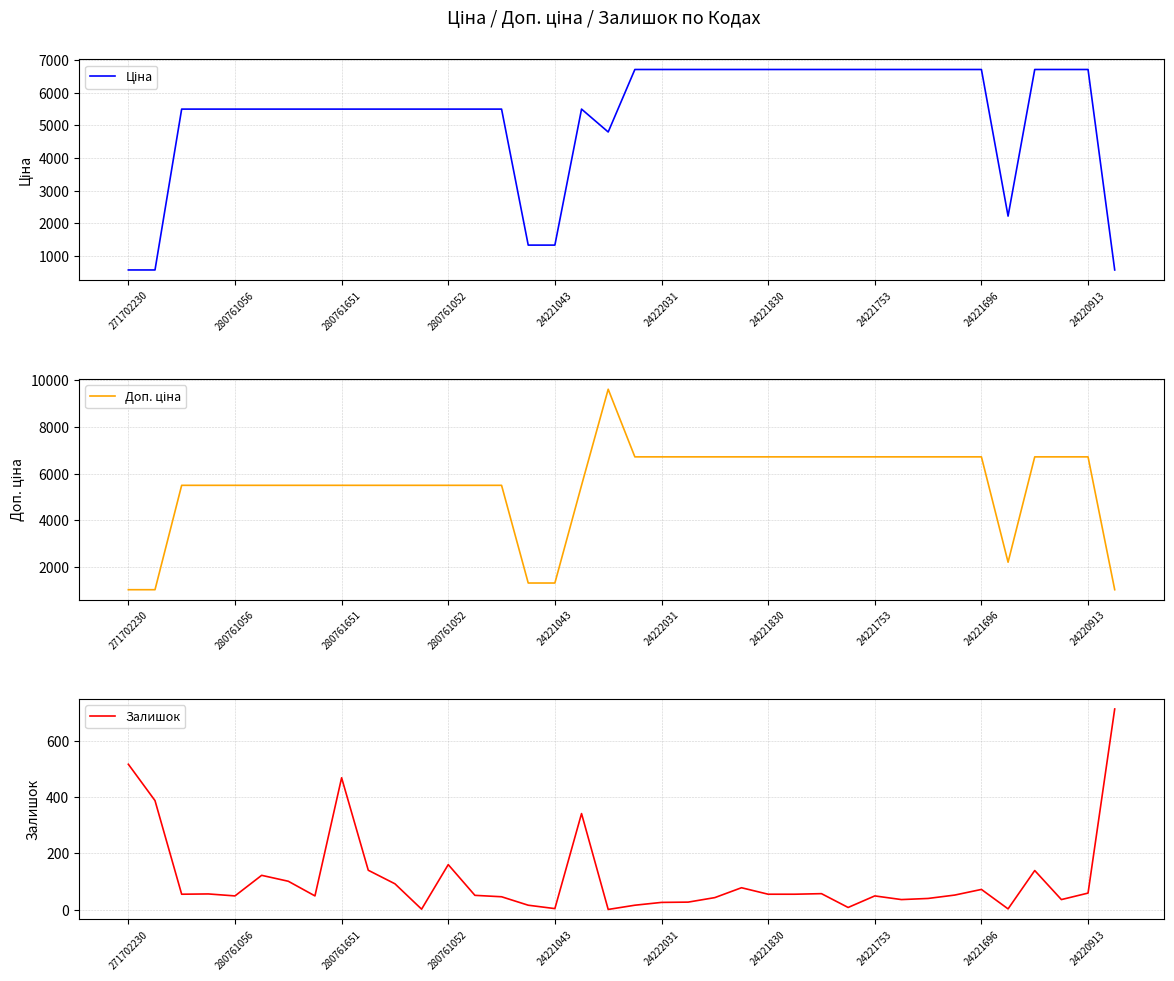

In Залишок, how many points are lower than both neighbors (excluding endpoints)?

10